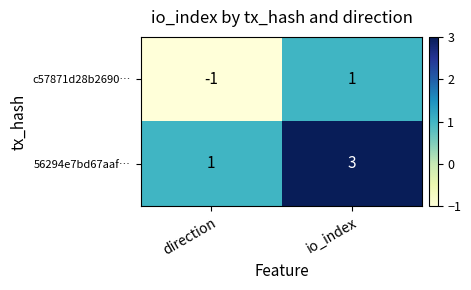

How many data points does each series have?

2